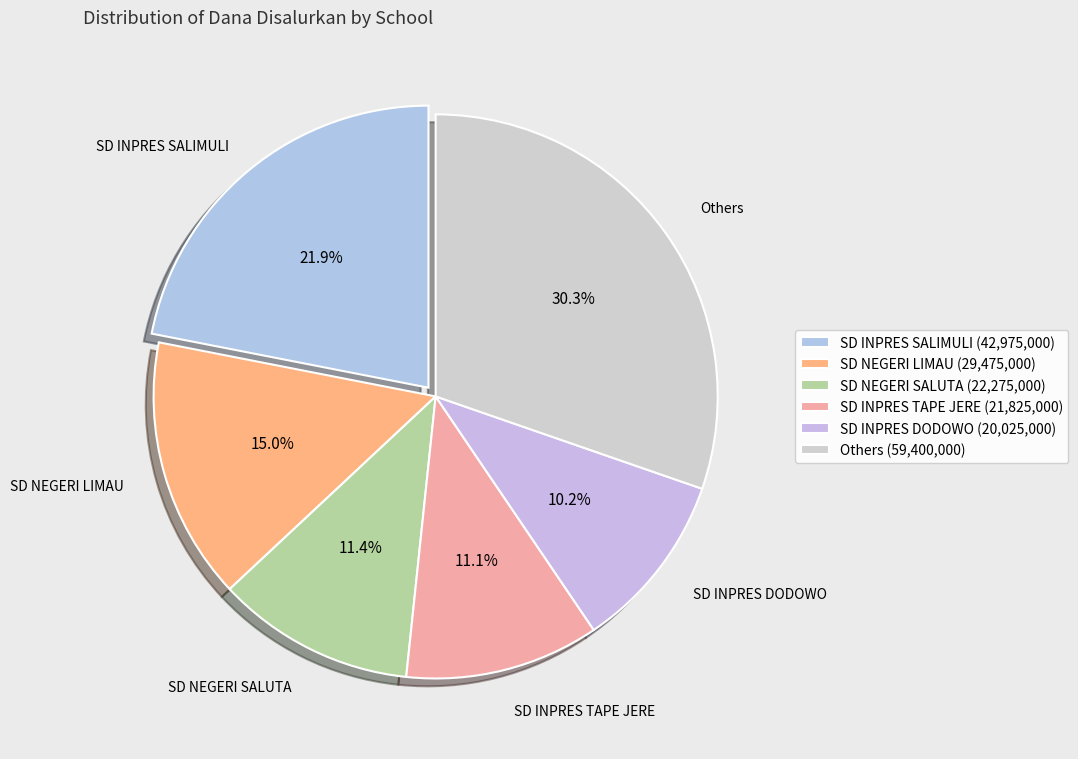

Count the number of slices in the pie.

6